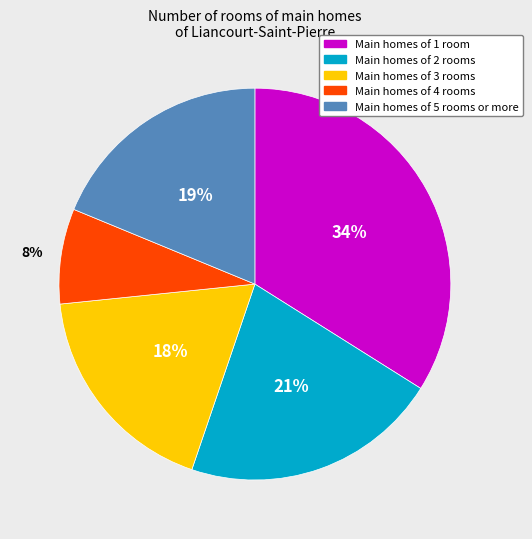

Is there any slice that represents more than half of the pie?

No